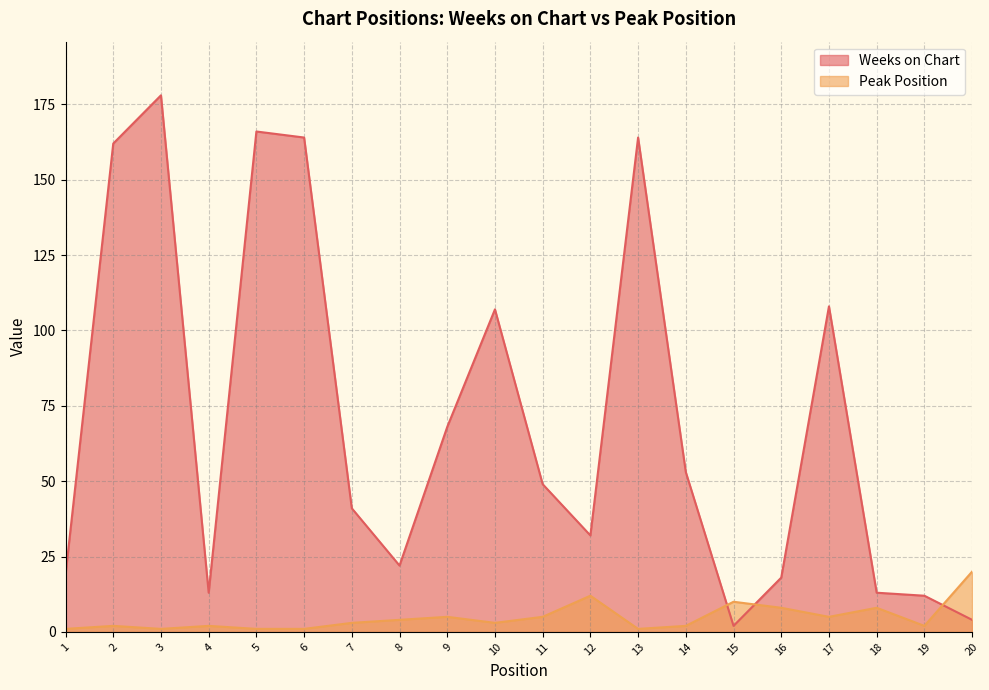

Does the chart have visible grid lines?

Yes